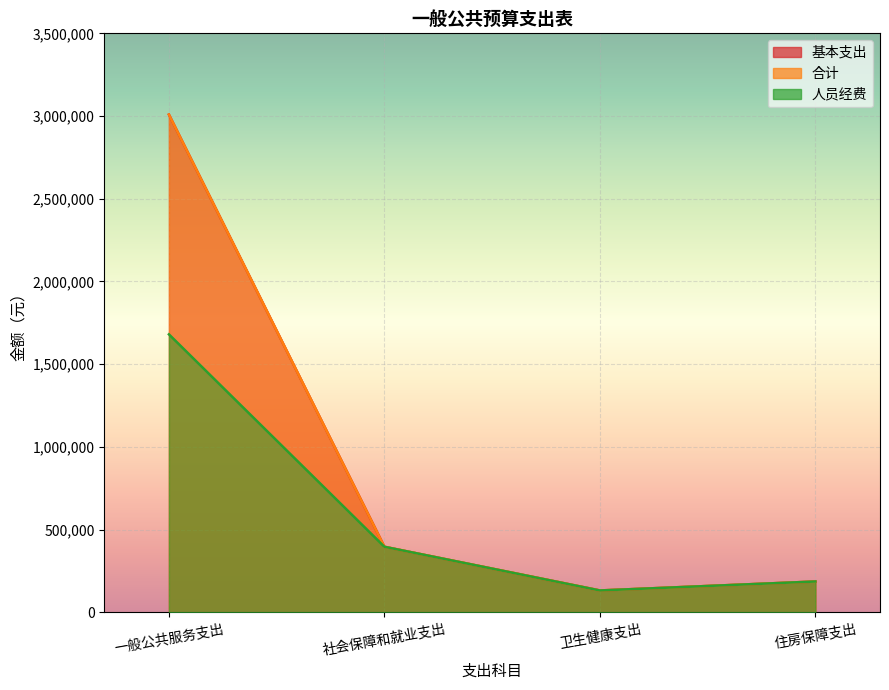

What position from the right is 社会保障和就业支出?

3